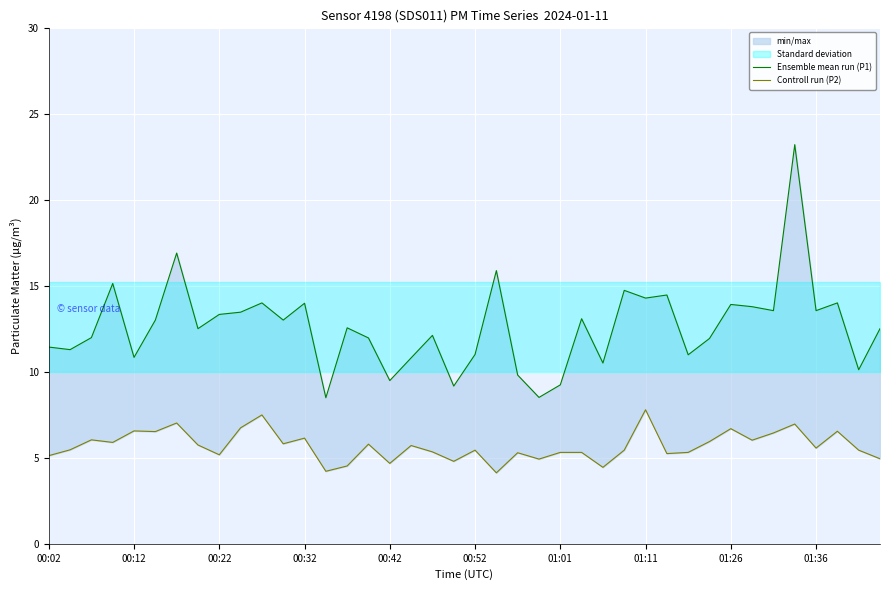

True or false: Ensemble mean run (P1) and Controll run (P2) cross at least once.

False